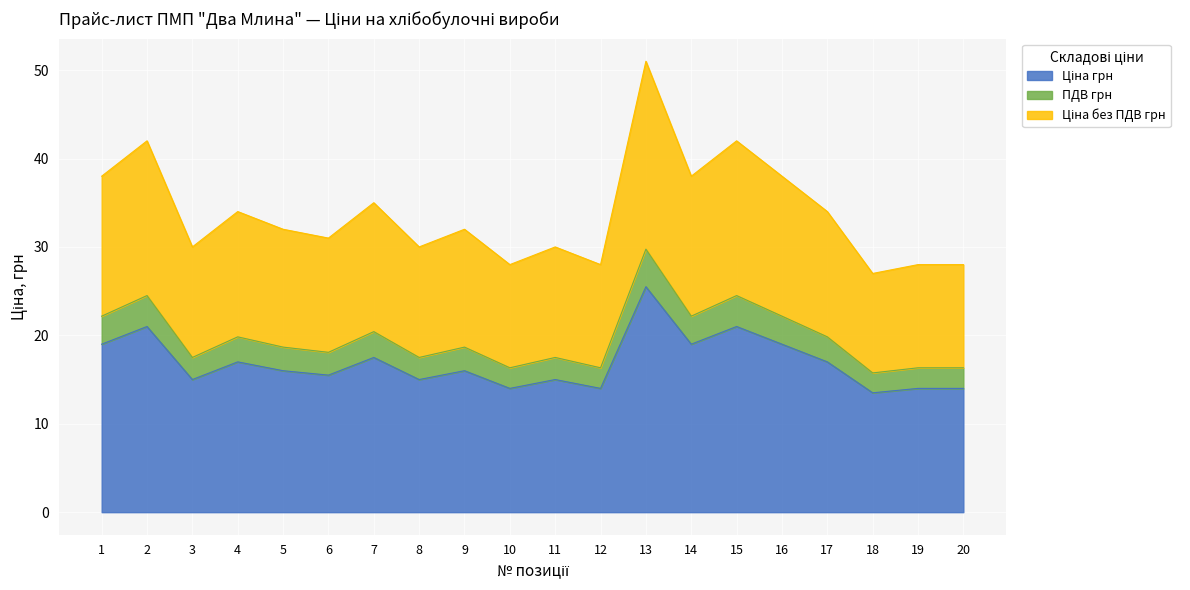

Reading left to right, list all the values displayed in this chart.

Ціна грн: 1=19.0	2=21.0	3=15.0	4=17.0	5=16.0	6=15.5	7=17.5	8=15.0	9=16.0	10=14.0	11=15.0	12=14.0	13=25.5	14=19.0	15=21.0	16=19.0	17=17.0	18=13.5	19=14.0	20=14.0
ПДВ грн: 1=22.2	2=24.5	3=17.5	4=19.8	5=18.7	6=18.1	7=20.4	8=17.5	9=18.7	10=16.3	11=17.5	12=16.3	13=29.8	14=22.2	15=24.5	16=22.2	17=19.8	18=15.8	19=16.3	20=16.3
Ціна без ПДВ грн: 1=38.0	2=42.0	3=30.0	4=34.0	5=32.0	6=31.0	7=35.0	8=30.0	9=32.0	10=28.0	11=30.0	12=28.0	13=51.0	14=38.0	15=42.0	16=38.0	17=34.0	18=27.0	19=28.0	20=28.0